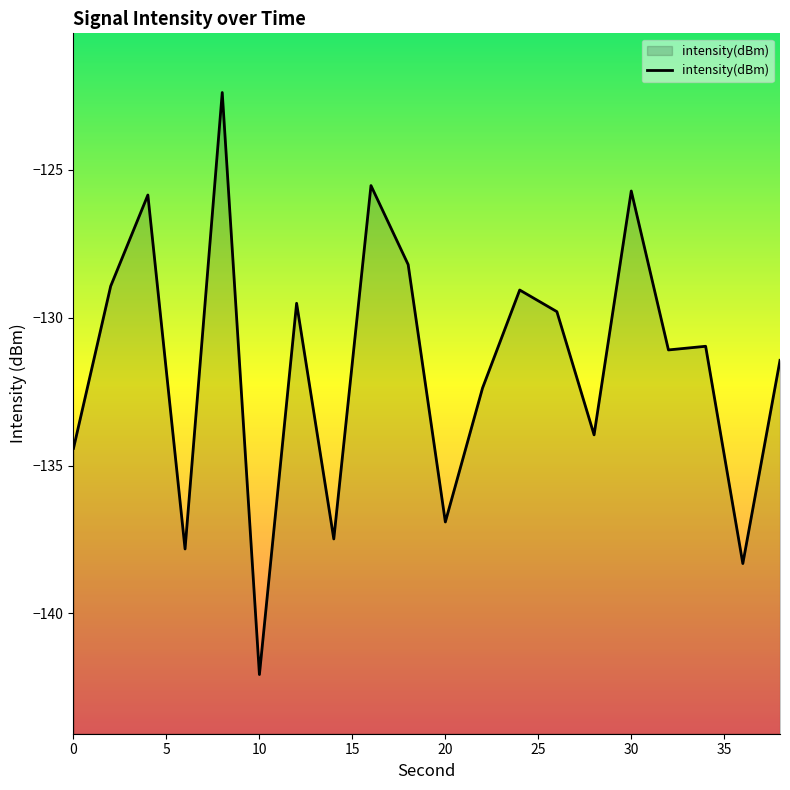

Is it true that the value at 30 is -125.7?

True